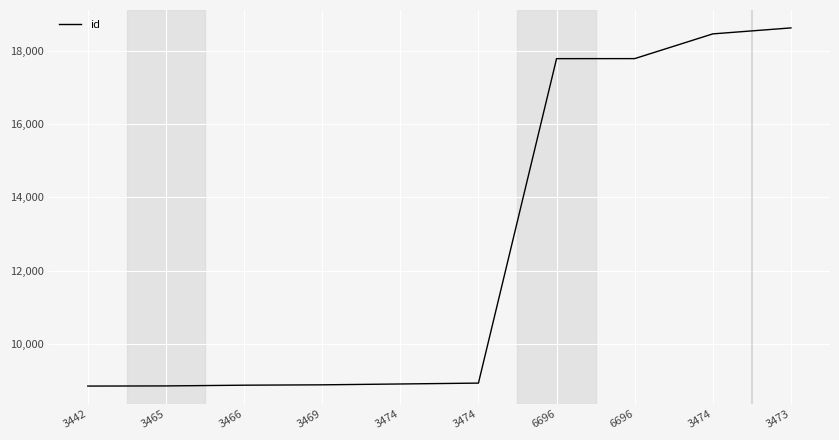

How many lines are shown in the chart?

1